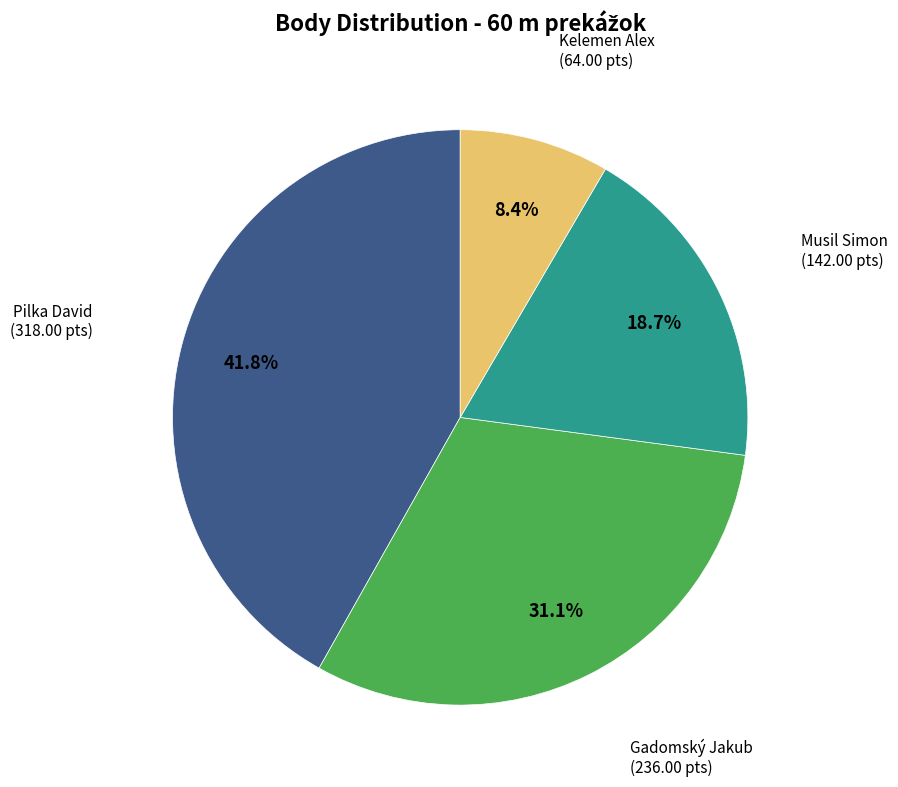

Rank the categories by value from highest to lowest.

Pilka David, Gadomský Jakub, Musil Simon, Kelemen Alex